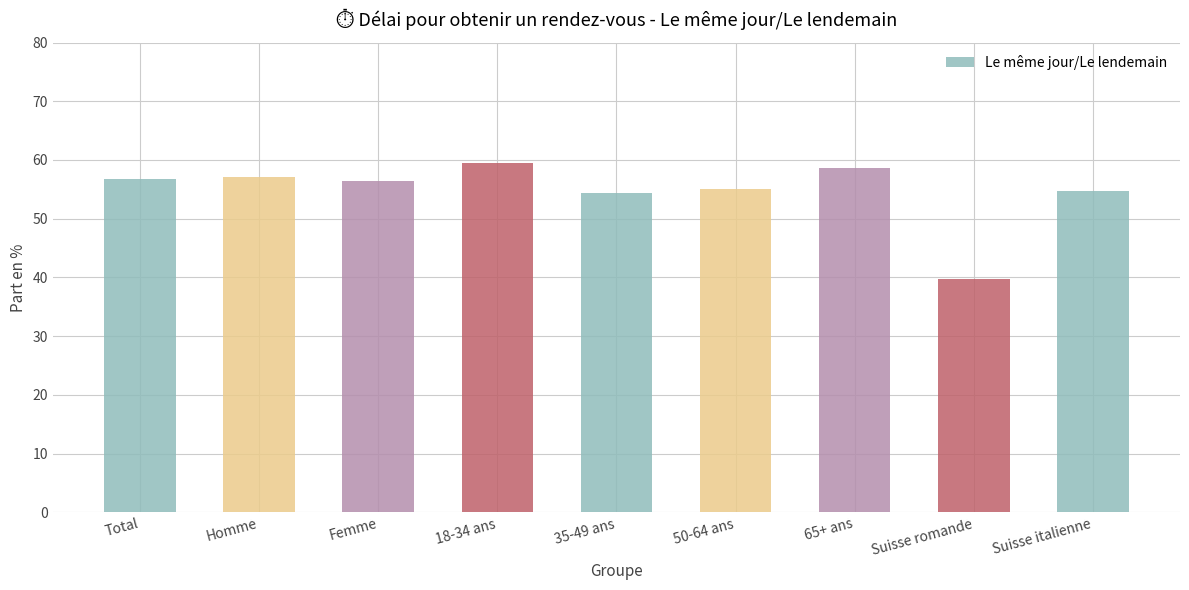

How many data points are above 56?

5